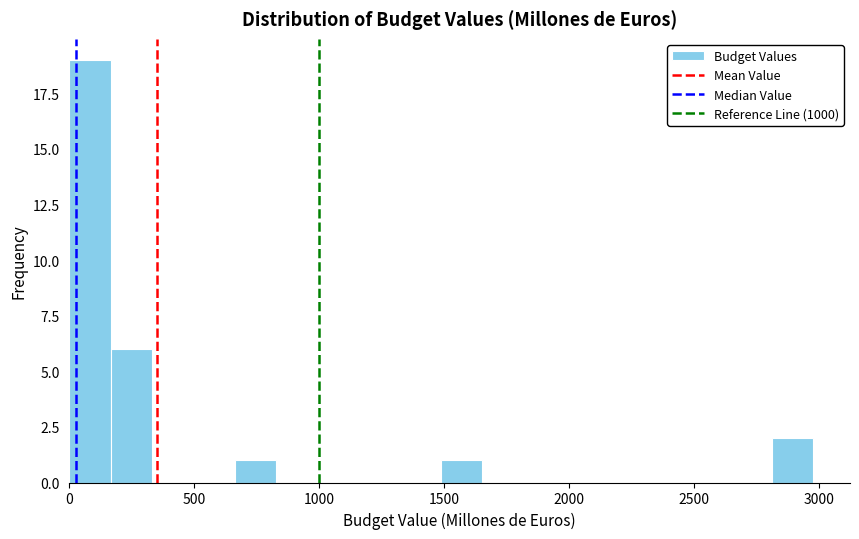

Around what value on the x-axis is the tallest bar? Give the approximate position of its centre, as read against the axis.

100